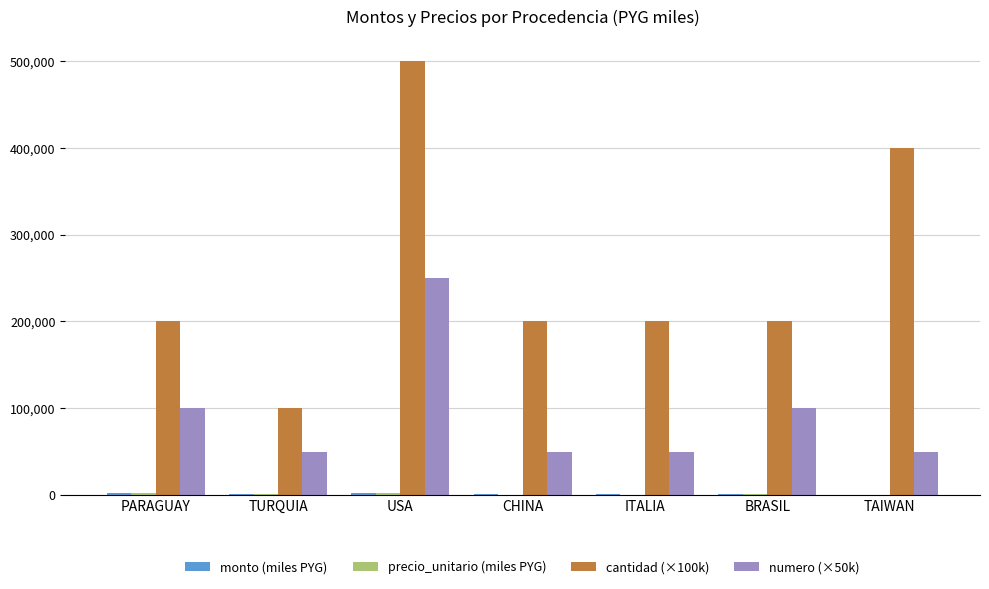

What is the maximum value shown in the chart?

500000.0